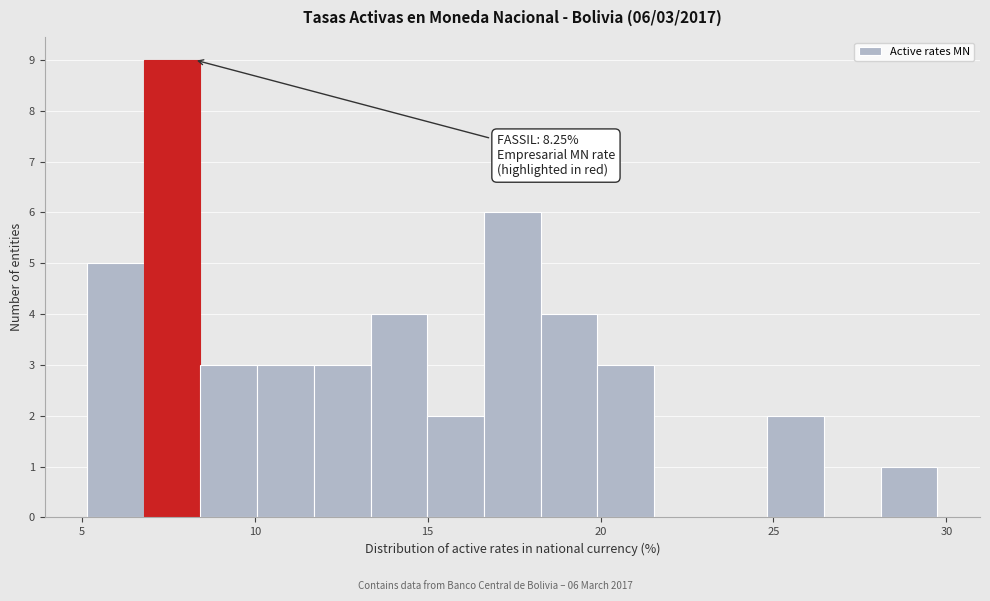

Read against the x-axis, roughly where is the centre of the tallest bar?

7.5